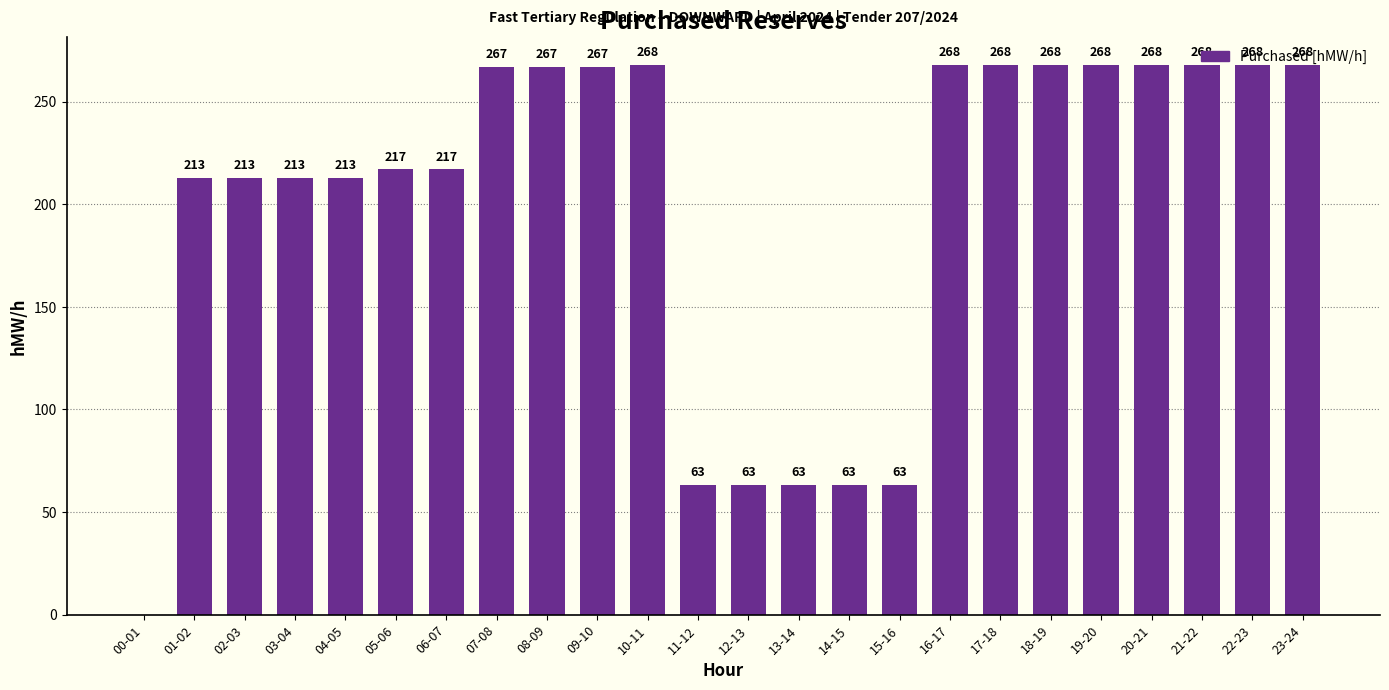

What is the sum of the values at 11-12 and 22-23?

331